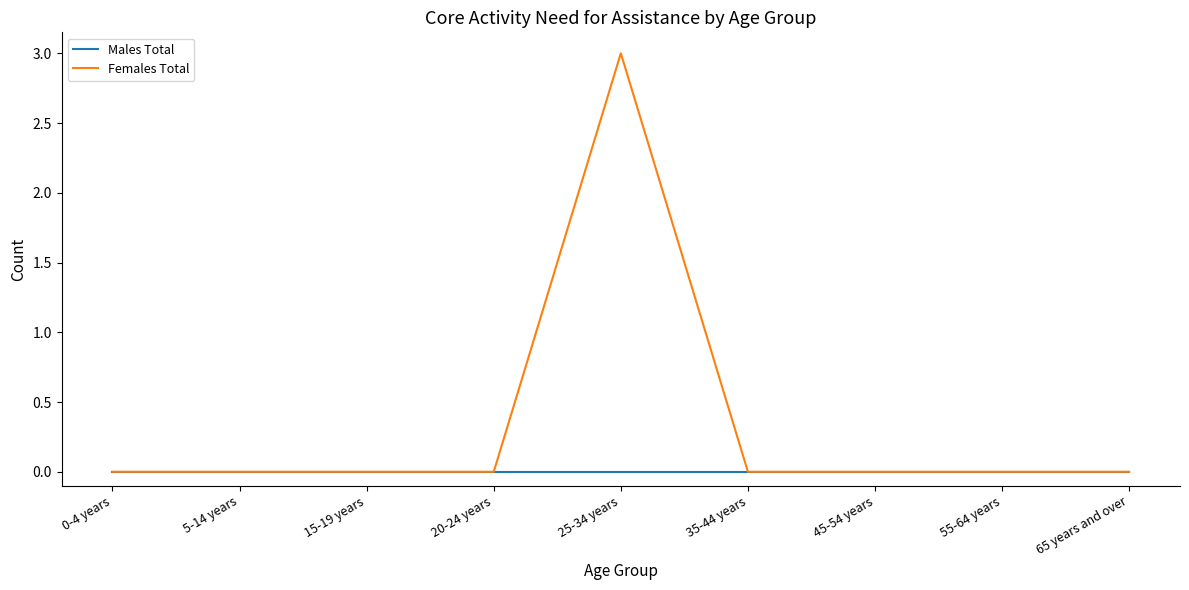

At how many categories does at least one series exceed 2?

1